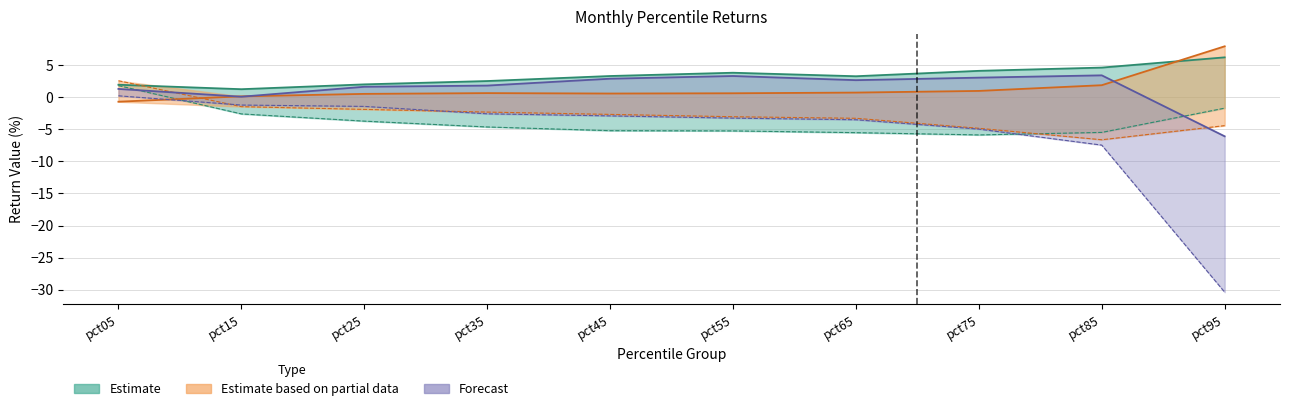

What is the sum of all Jul values?

-27.9